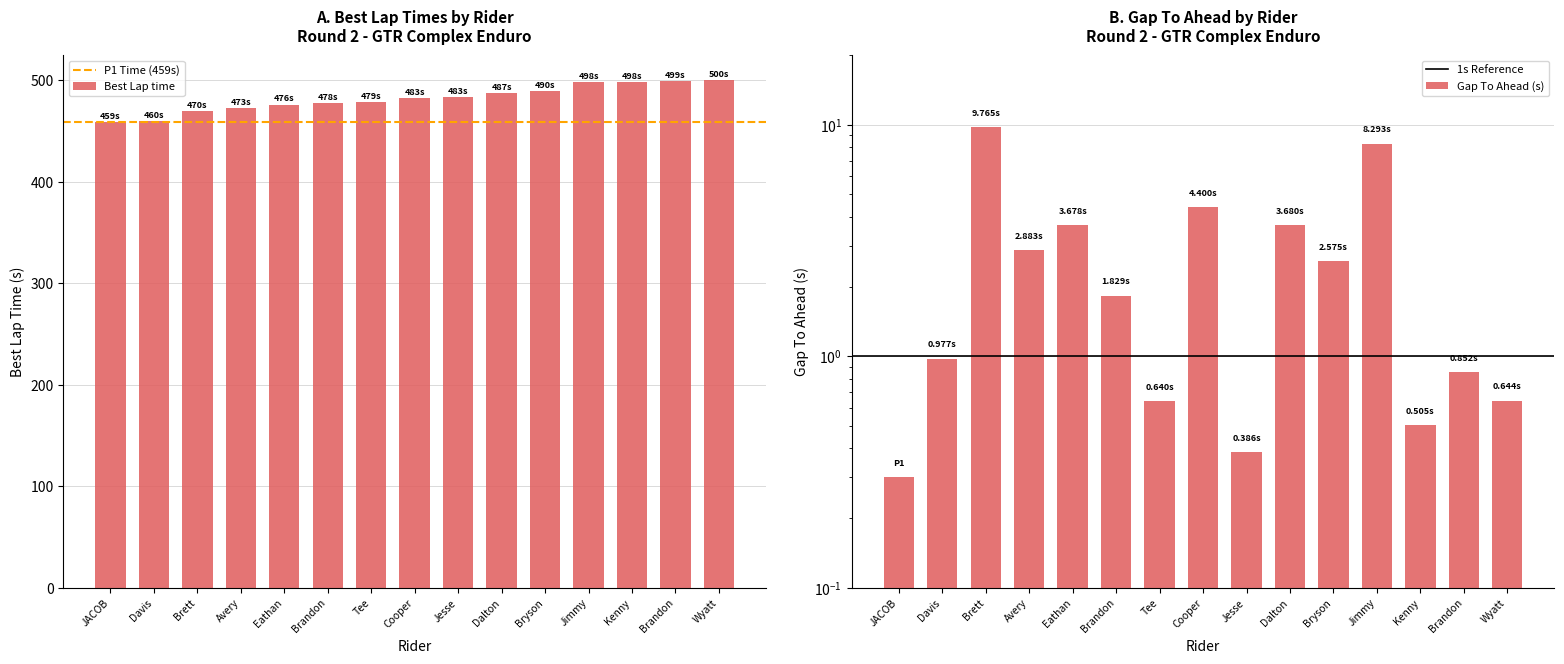

Where does the GapToAhead series first go above 1?

Brett